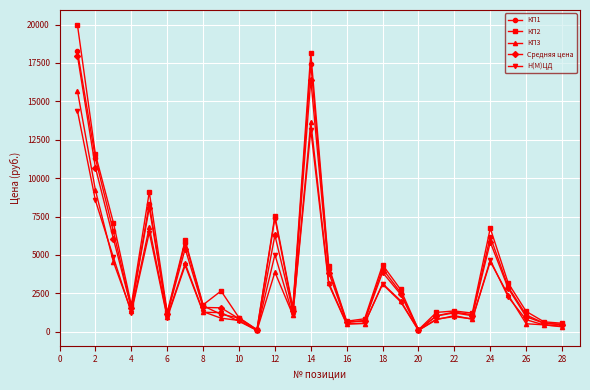

True or false: КП1 has more than 2 points higher than both neighbors.

True